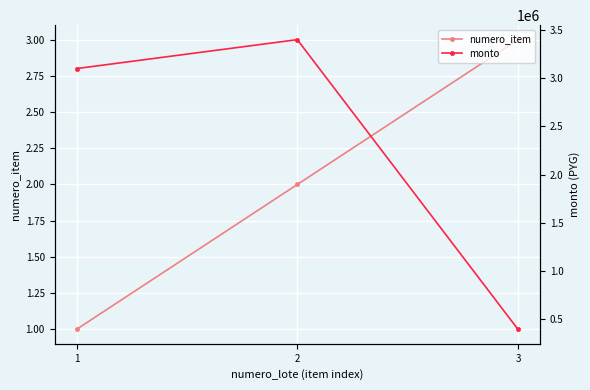

At which category is the sum across all series the highest?

2